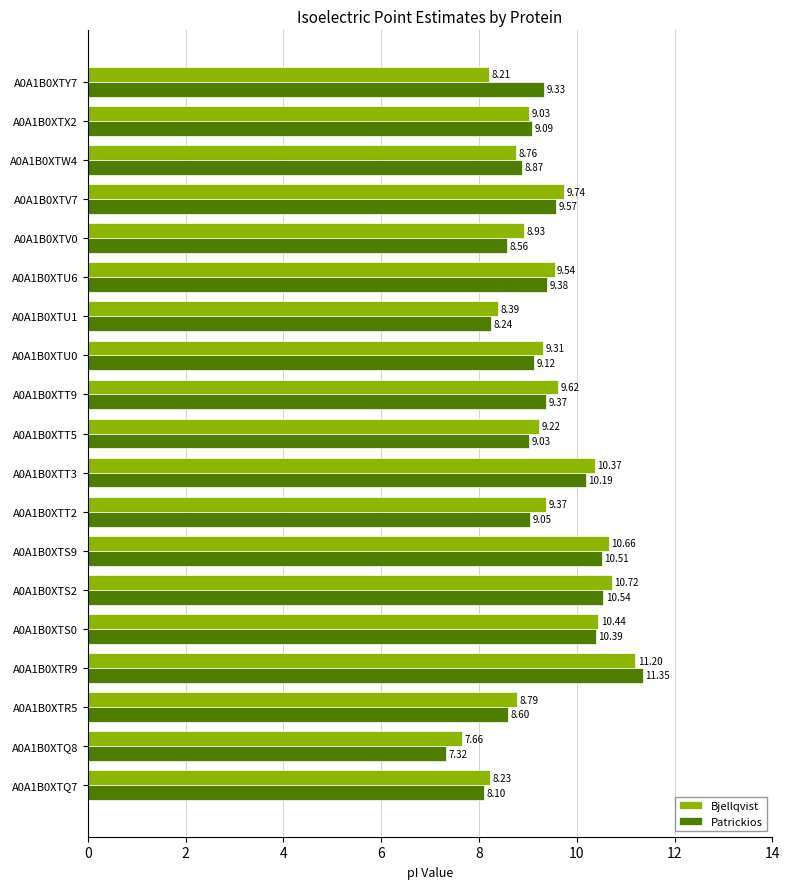

Which series has the widest spread of values?

Patrickios